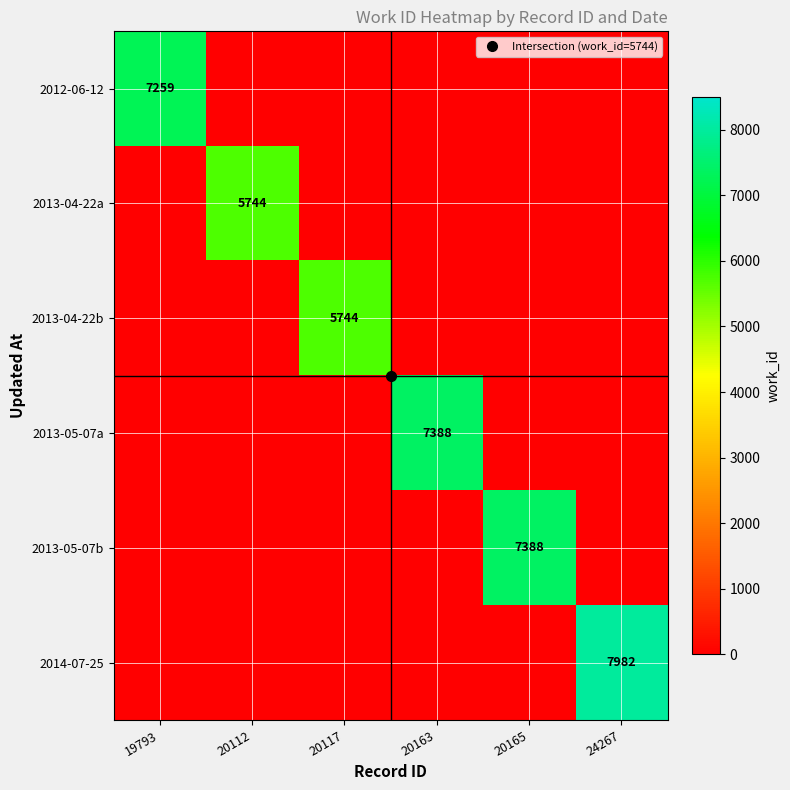

What is the spread (max minus min) of values at 20165?

7388